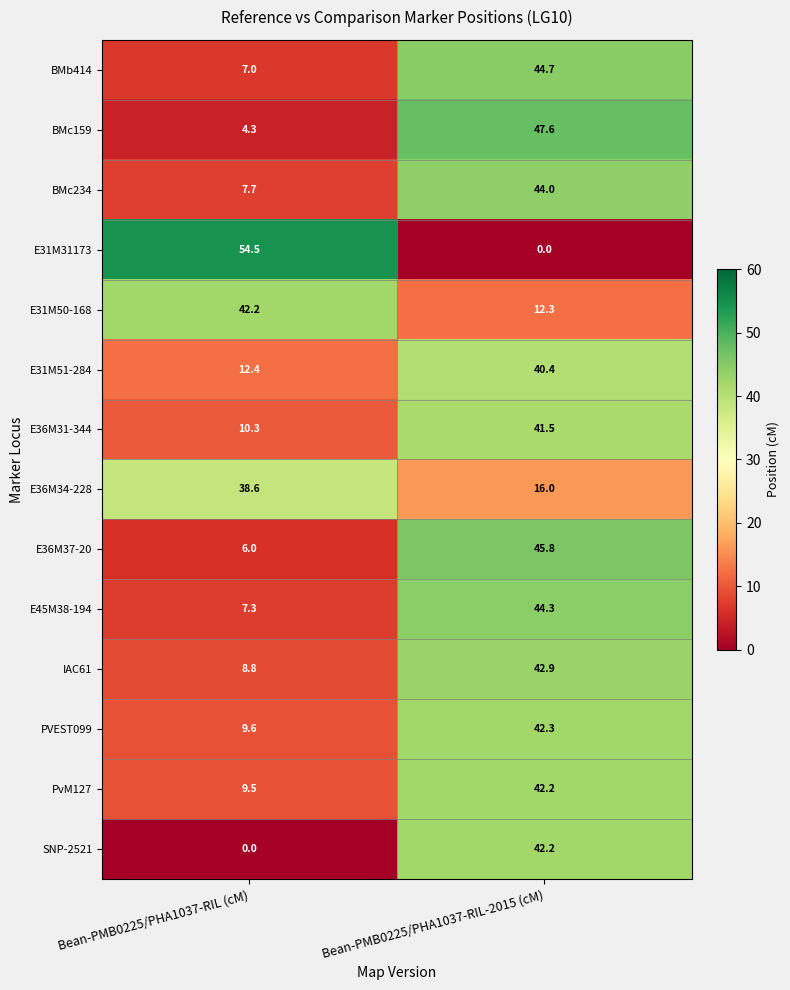

Which series has the widest spread of values?

E31M31173